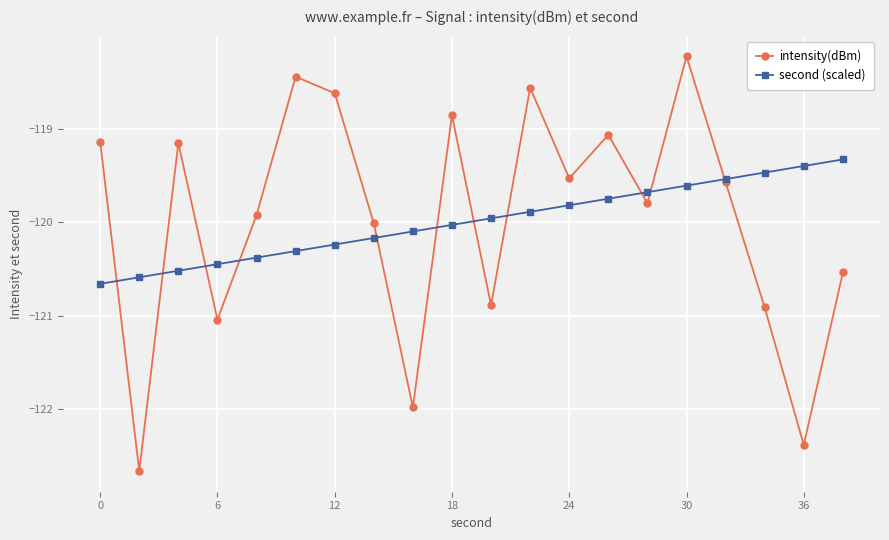

What is the difference between the maximum and minimum values in the intensity(dBm) series?

4.4